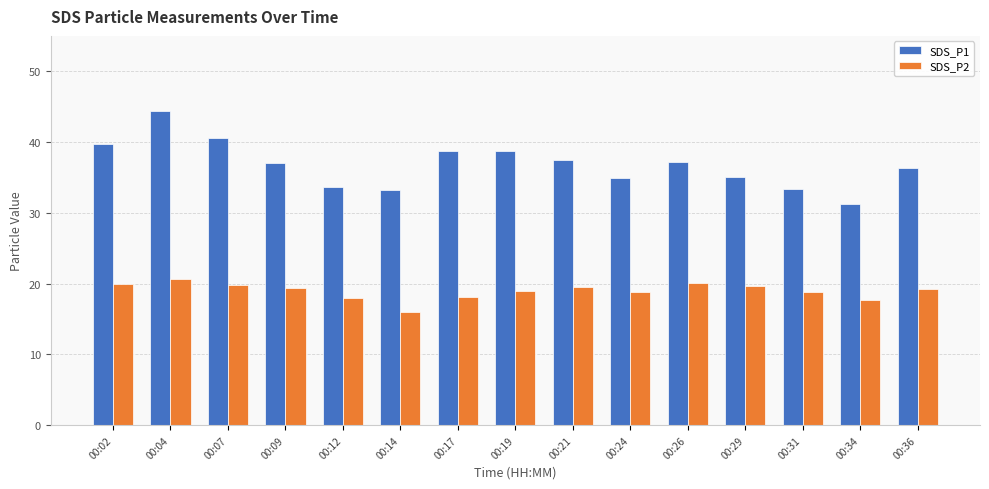

What is the maximum value for SDS_P2?

20.7